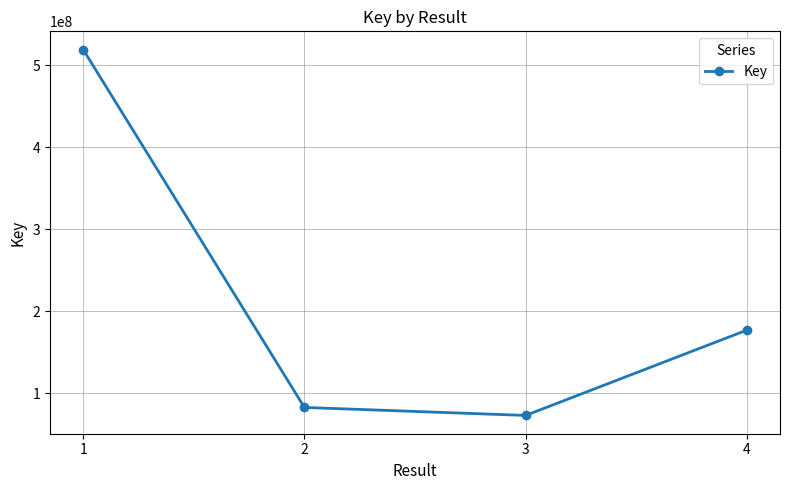

Where is the first local minimum?

3